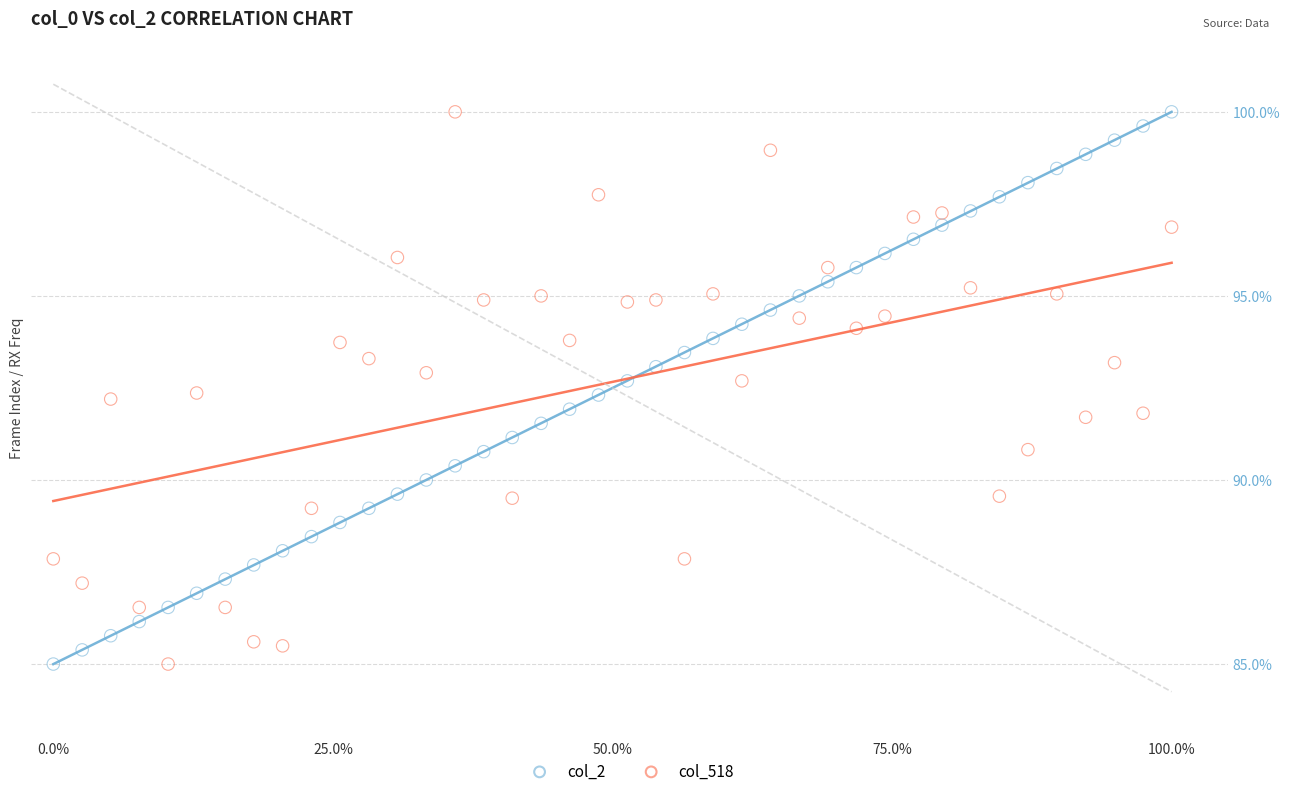

Across all data points, what is the range of X values (max minus min)?

1.0